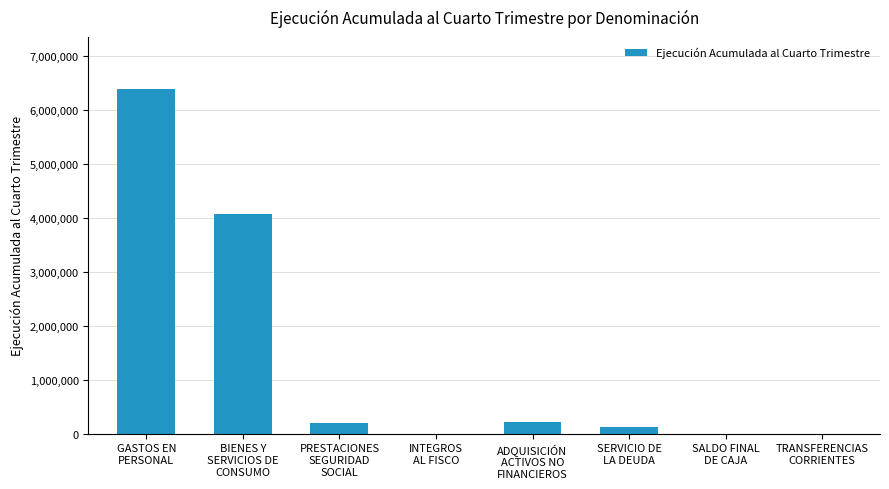

What is the sum of all values?

11011453